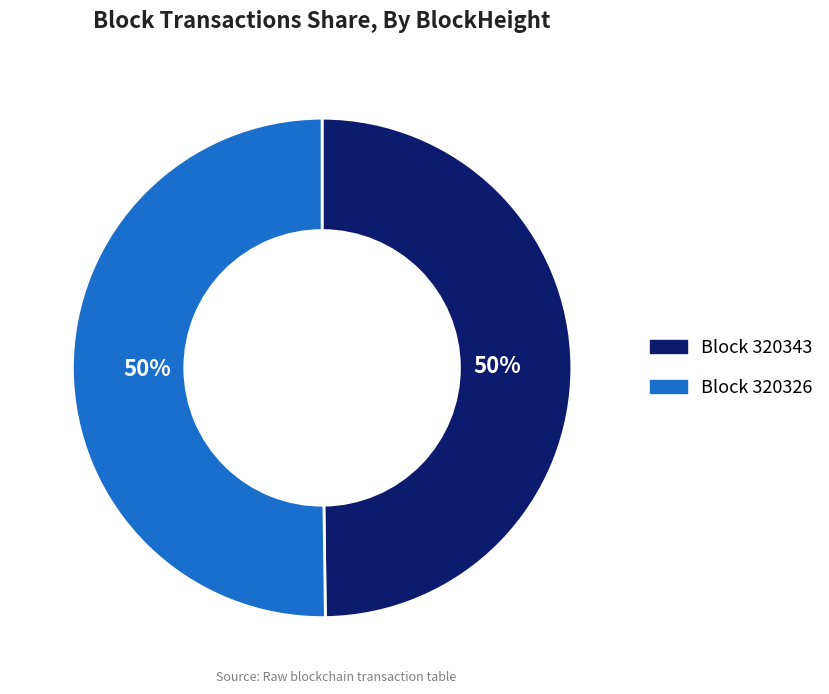

Count the number of slices in the pie.

2